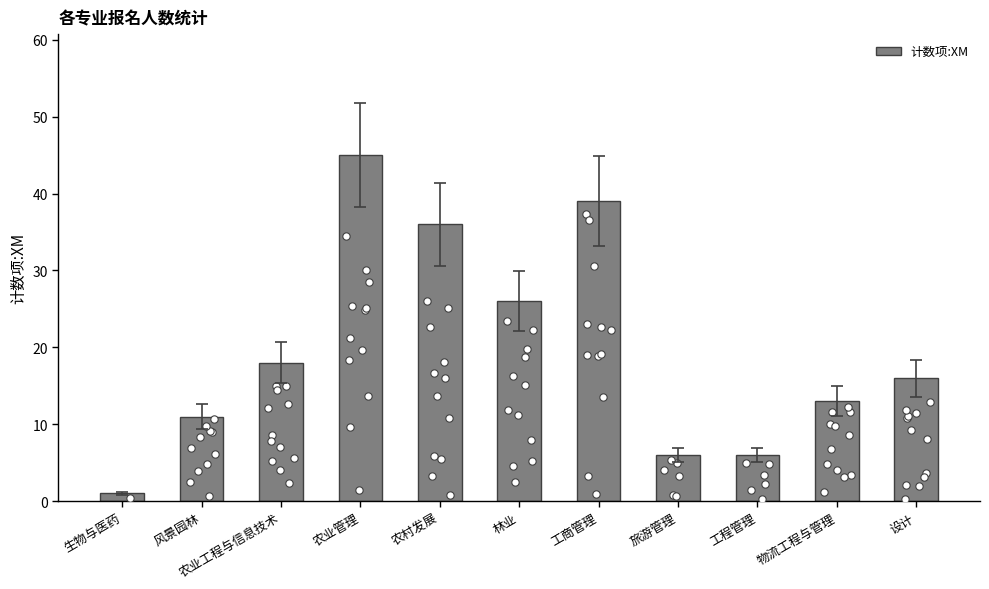

What is the change in value from 农业工程与信息技术 to 物流工程与管理?

-5